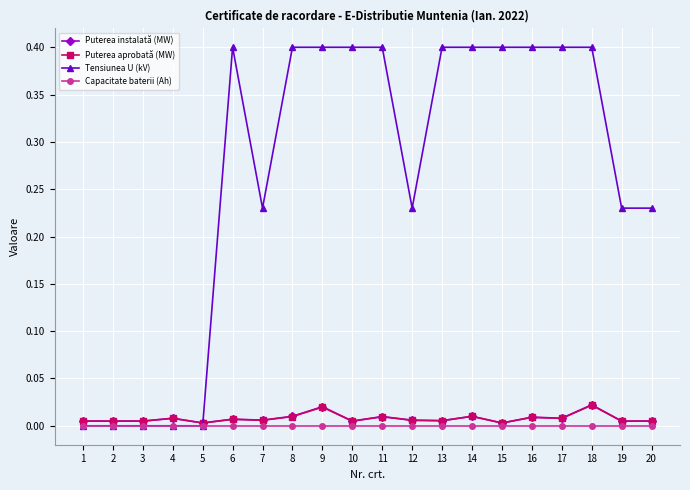

What is the maximum value for Tensiunea U (kV)?

0.4